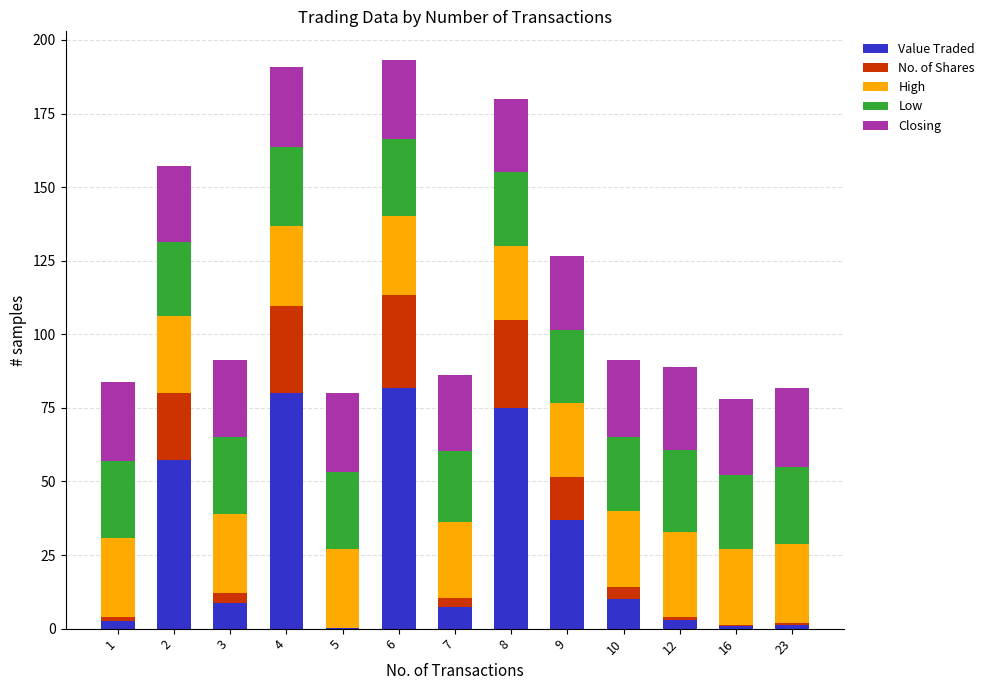

The value of Value Traded at 4 is 33.2. True or false?

False